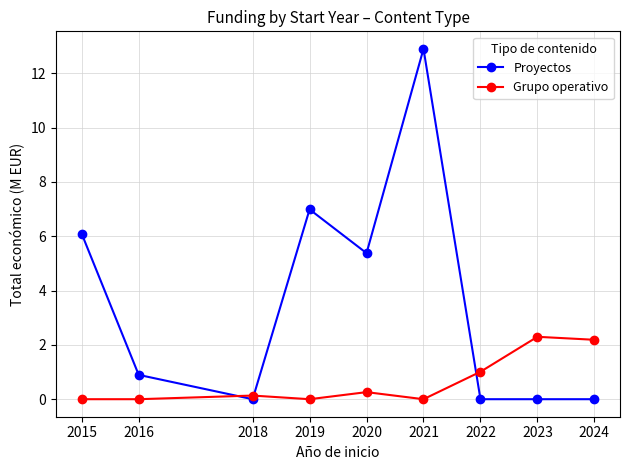

Which series changed the most between 2018 and 2021?

Proyectos